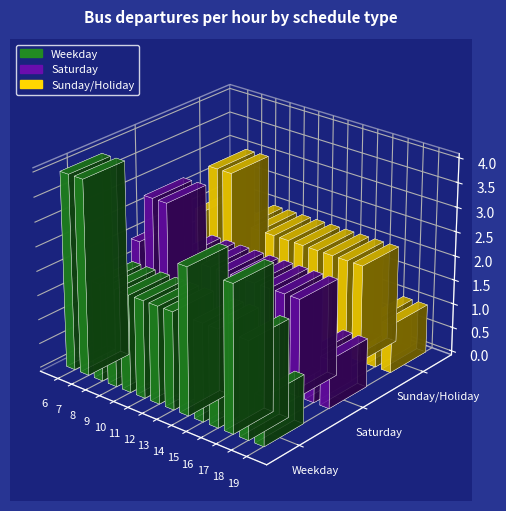

Which has a higher value, 10 or 15?

10